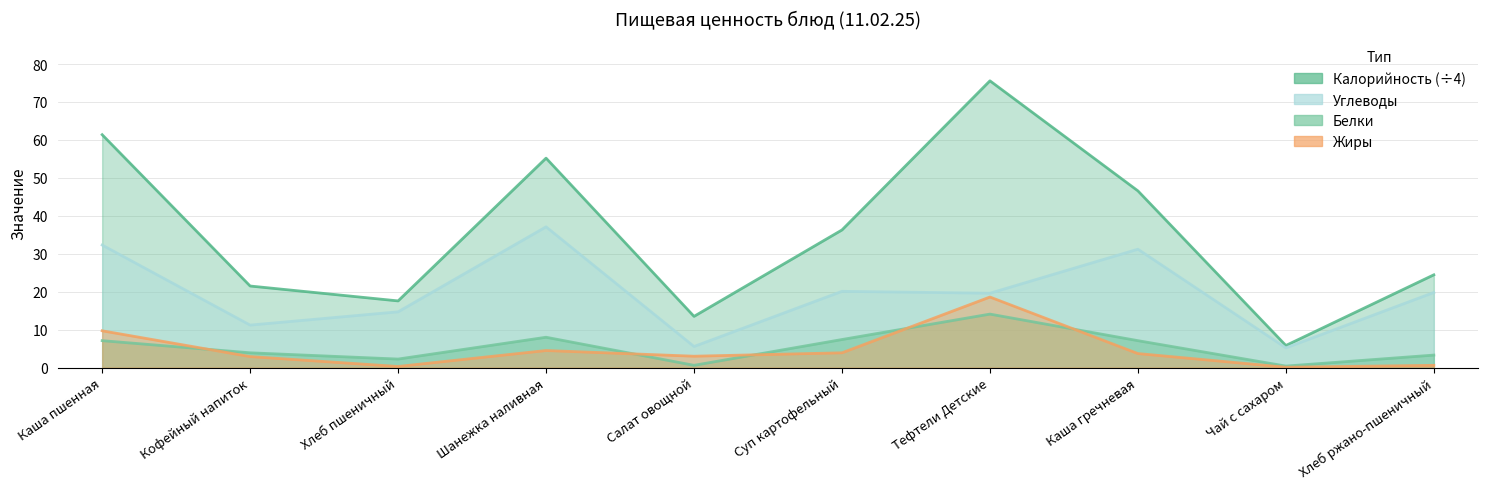

Reading right to left, what are all the values shown in this chart?

Калорийность: 24.4	5.8	46.6	75.6	36.3	13.5	55.2	17.6	21.5	61.4
Белки: 3.3	0.4	7.1	14.1	7.4	0.6	8.0	2.2	3.9	7.1
Жиры: 0.6	0.1	3.7	18.6	3.9	3.0	4.5	0.3	2.9	9.7
Углеводы: 19.8	5.2	31.2	19.6	20.1	5.6	37.1	14.7	11.2	32.3